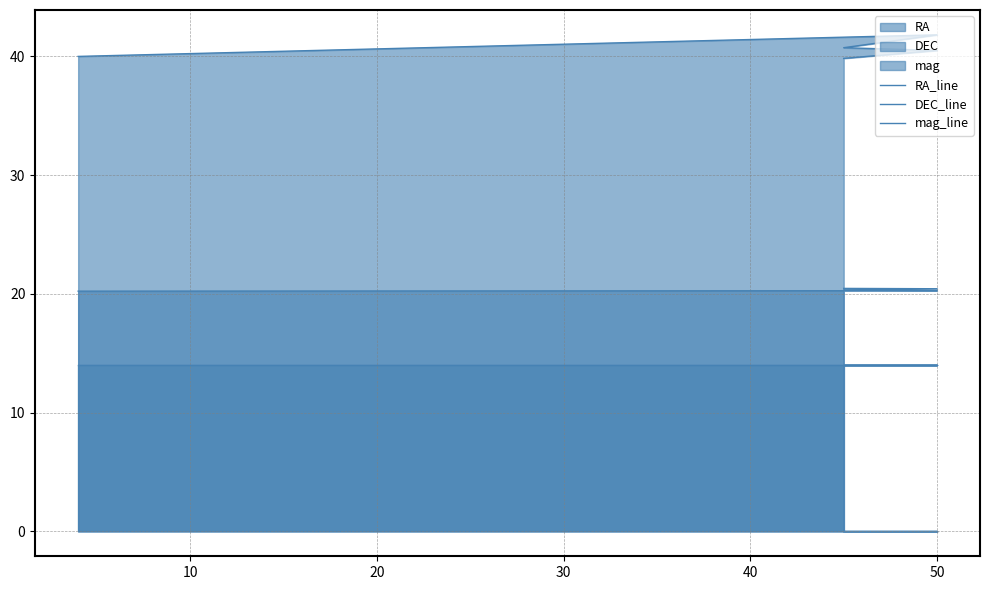

What is the difference between the highest and lowest values at 50?

27.8